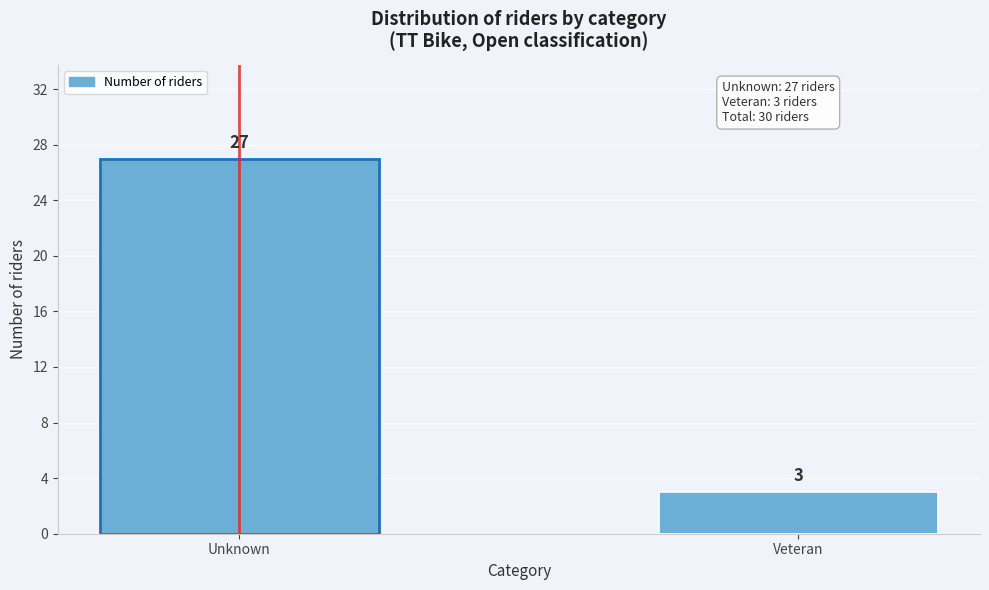

Reading right to left, extract all data points from this chart.

3	27